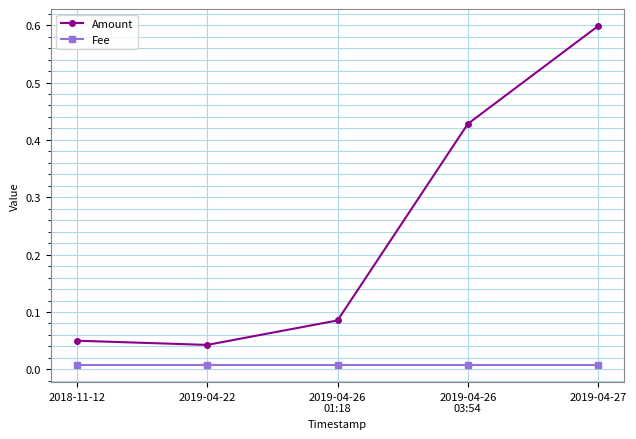

What is the total value across all series at 2019-04-27?

0.6